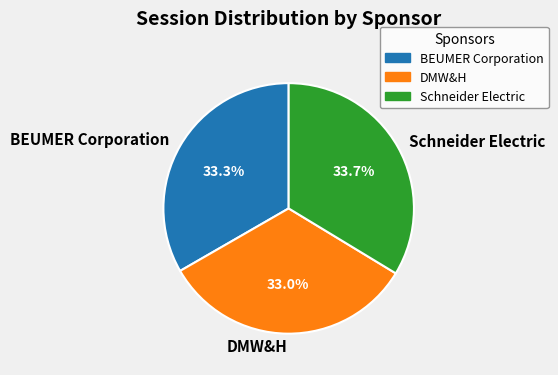

Does DMW&H represent more than half of the total?

No